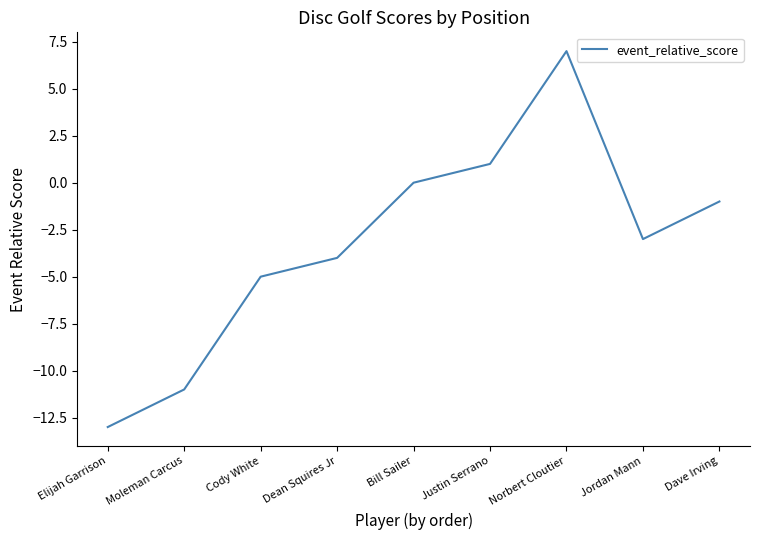

What position from the left is Bill Sailer?

5